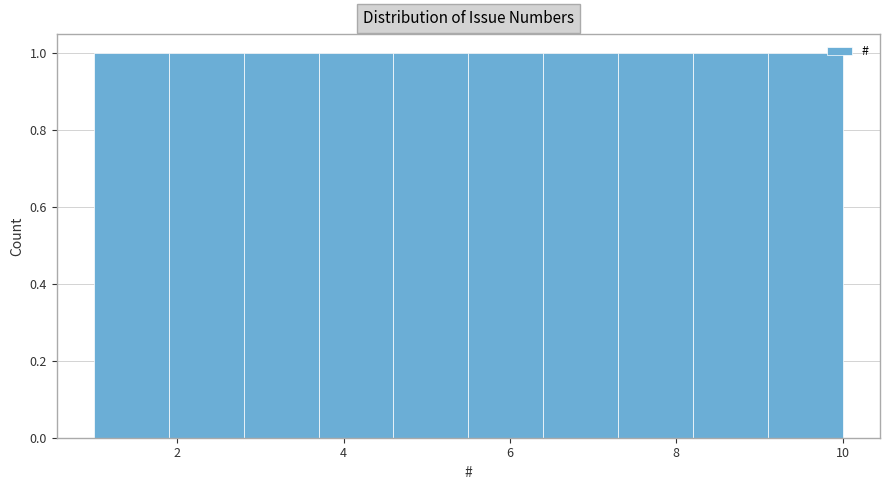

Reading left to right, transcribe this chart: for each bar, give the range it covers on the x-axis and its height. Neither the bar edges nor the heights are printed on the chart, so give them approximately, as read against the axes.

1.0 to 1.9: 1
1.9 to 2.8: 1
2.8 to 3.7: 1
3.7 to 4.6: 1
4.6 to 5.5: 1
5.5 to 6.4: 1
6.4 to 7.3: 1
7.3 to 8.2: 1
8.2 to 9.1: 1
9.1 to 10.0: 1